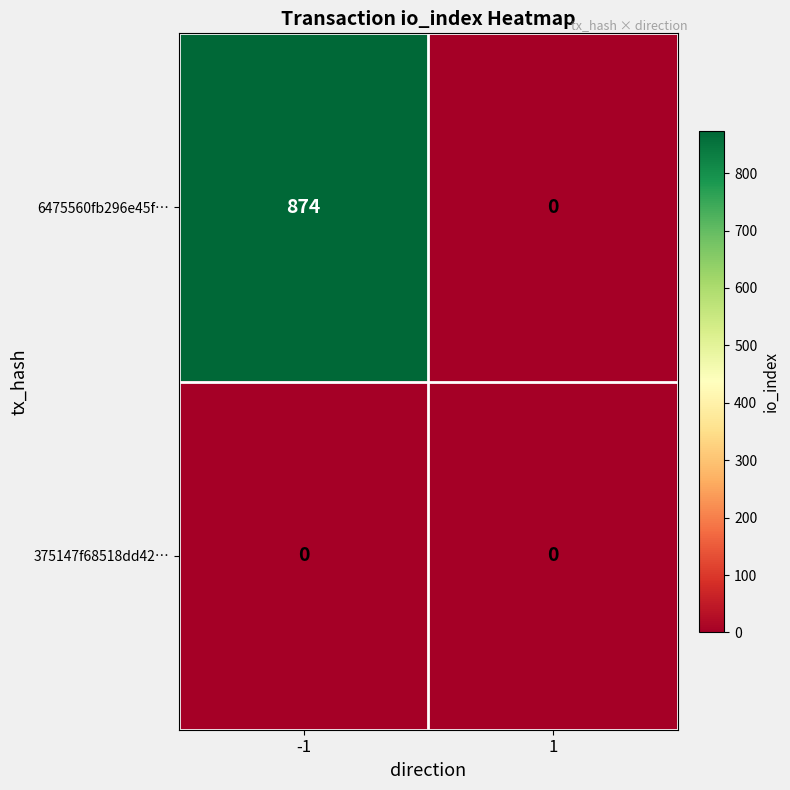

Which label corresponds to the largest value in the chart?

-1